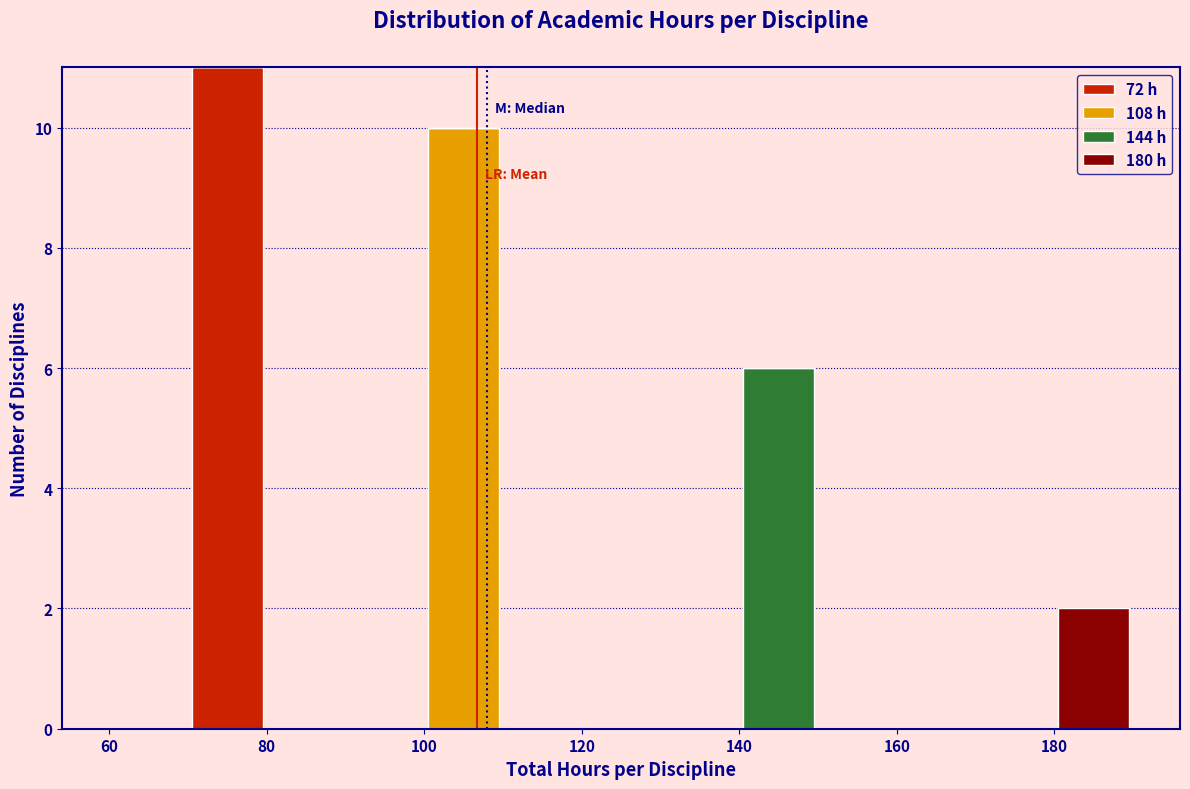

Which range on the x-axis has the tallest stacked bar (by total height)?

70 to 80